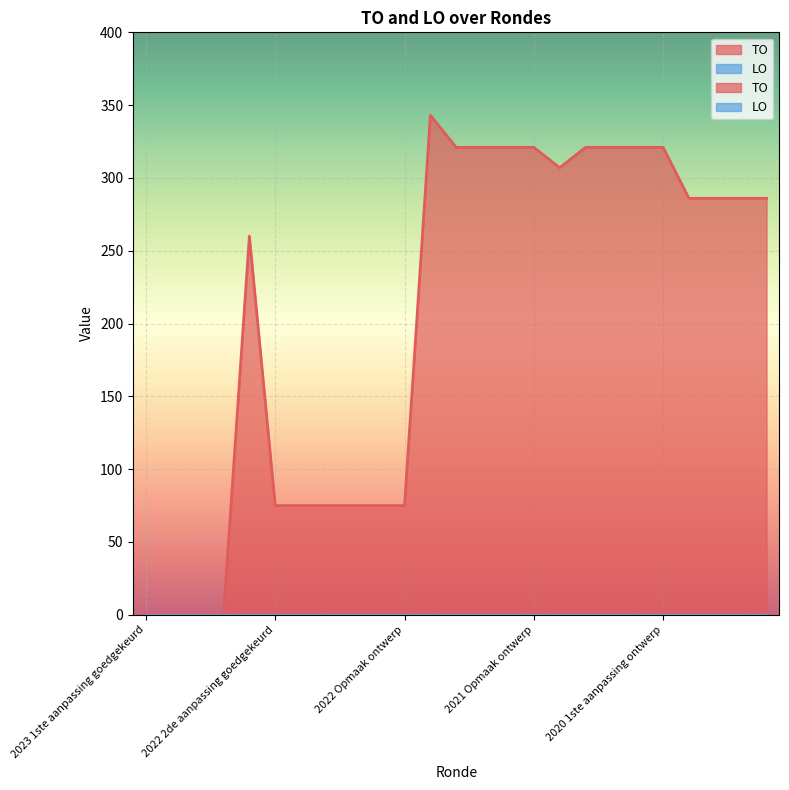

What is the maximum value shown in the chart?

343